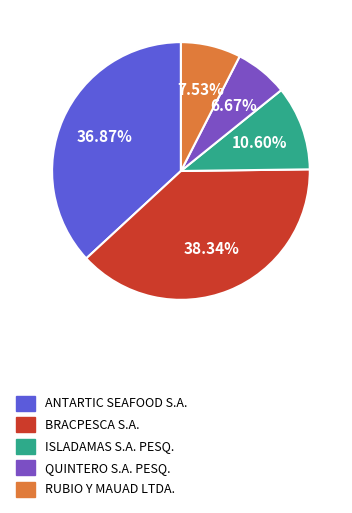

Is it true that ISLADAMAS S.A. PESQ. is 11% of the pie?

True